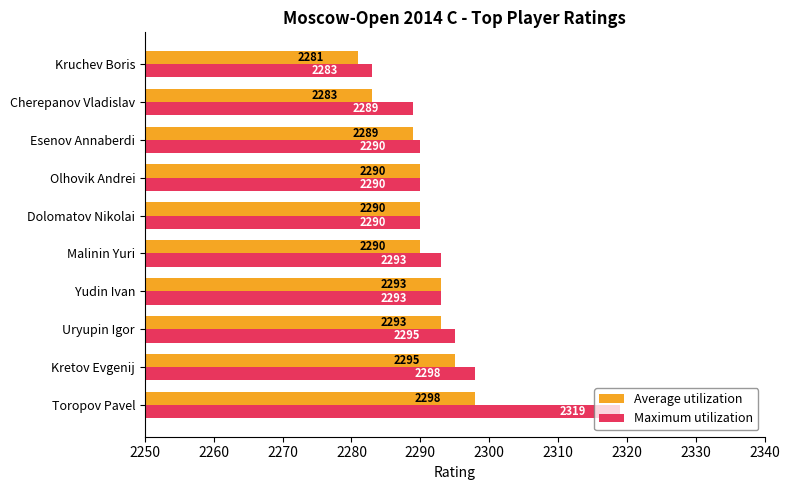

List the series in order of their peak value, lowest first.

Average utilization, Maximum utilization